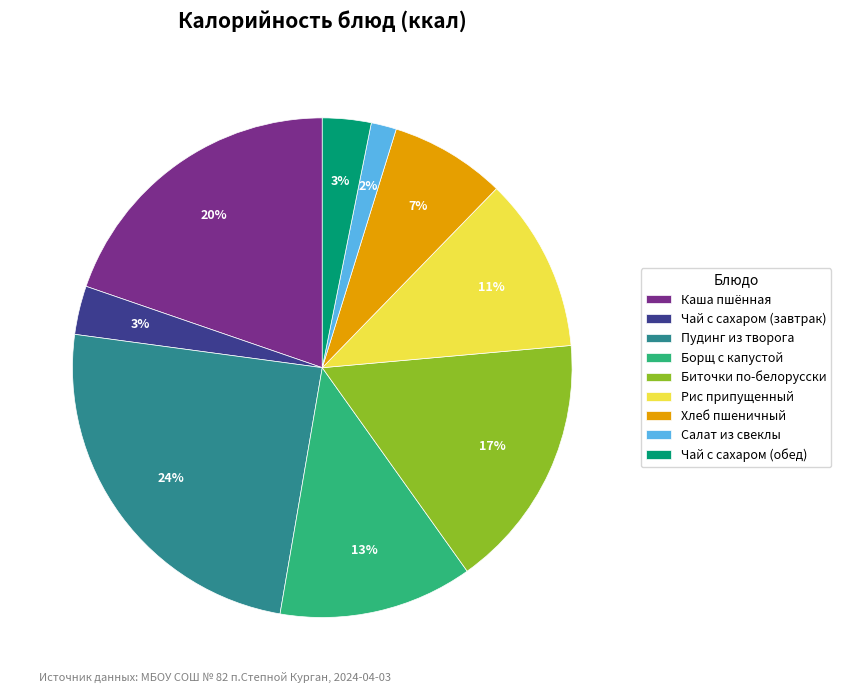

Between Чай с сахаром (обед) and Рис припущенный, which is larger?

Рис припущенный